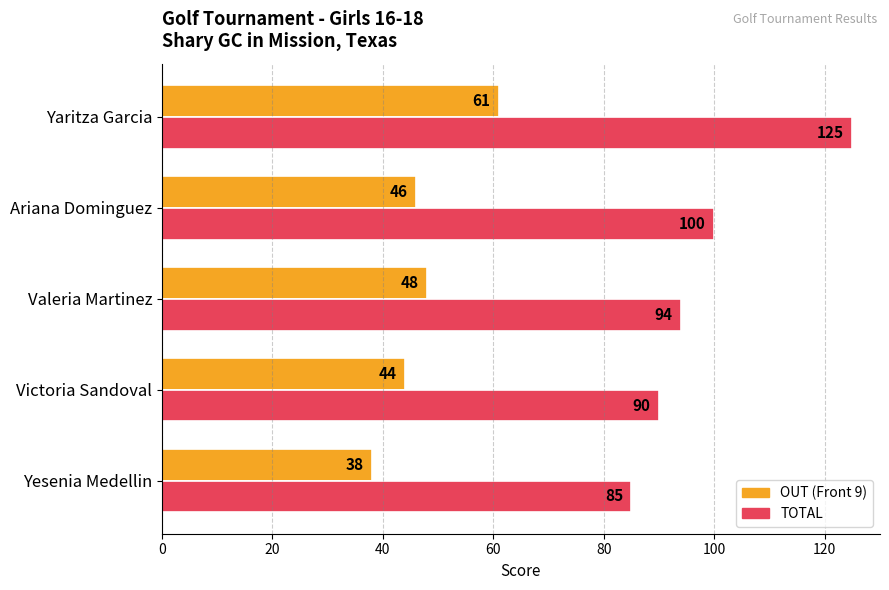

At how many categories does at least one series exceed 91?

3